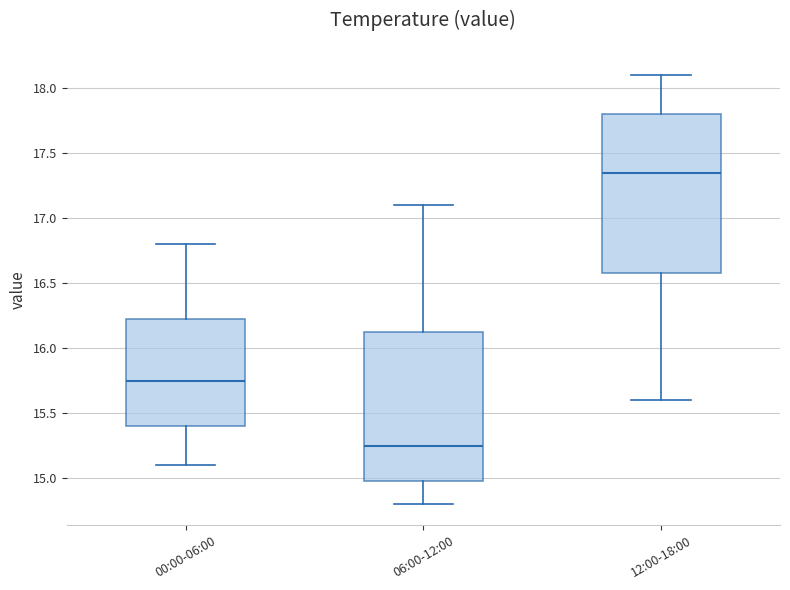

Which box has the highest median line?

12:00-18:00